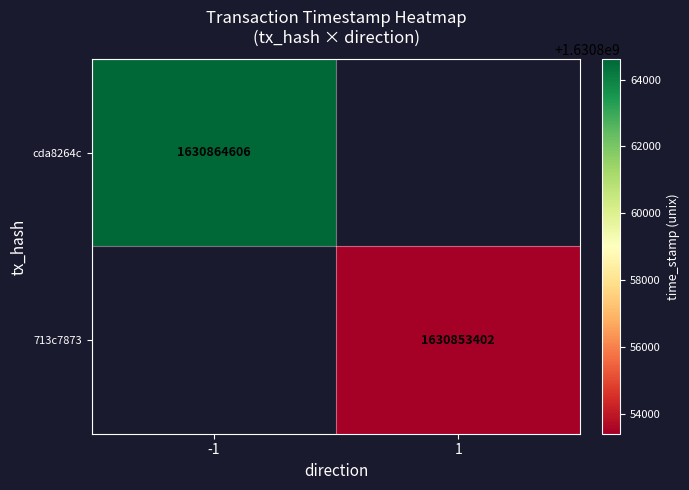

True or false: cda8264c has a value of 1129076387 at -1.

False